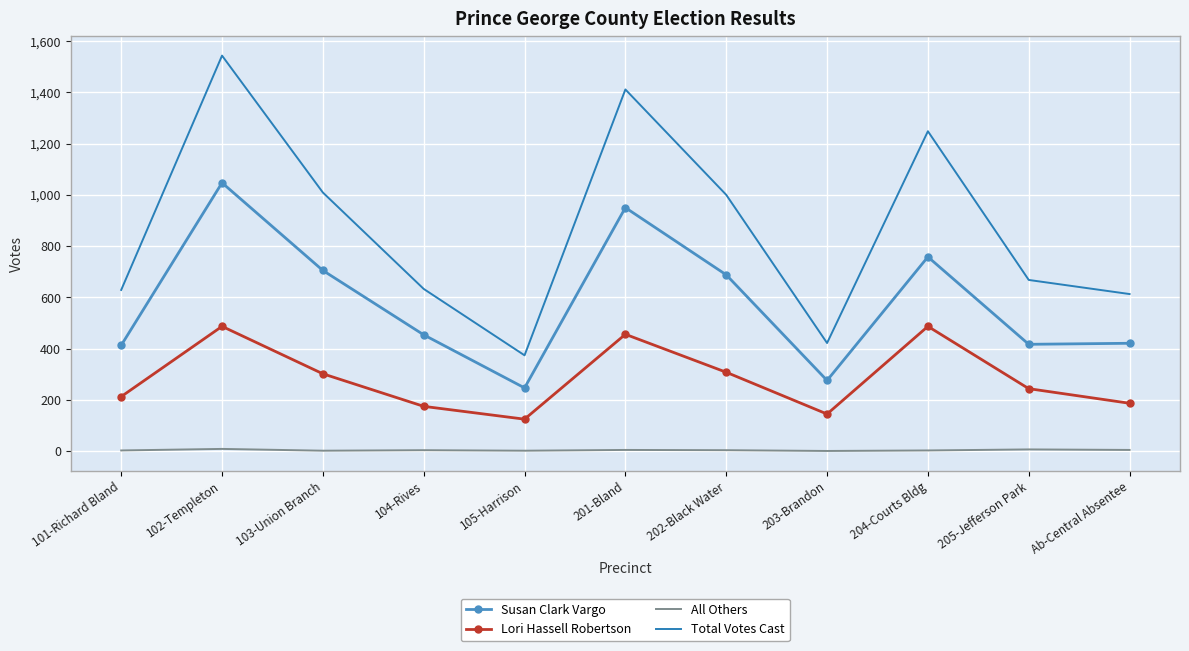

Which series has the widest spread of values?

Total Votes Cast